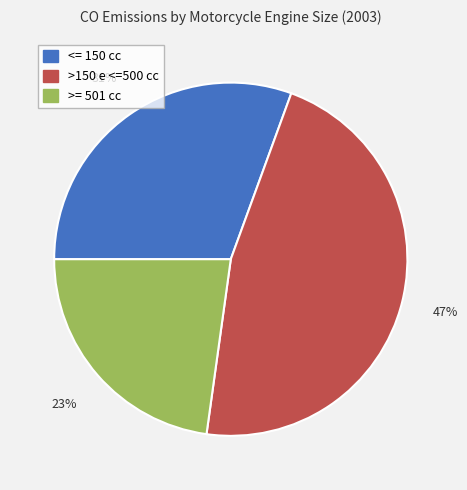

What percentage is the >= 501 cc slice, to the nearest percent?

23%